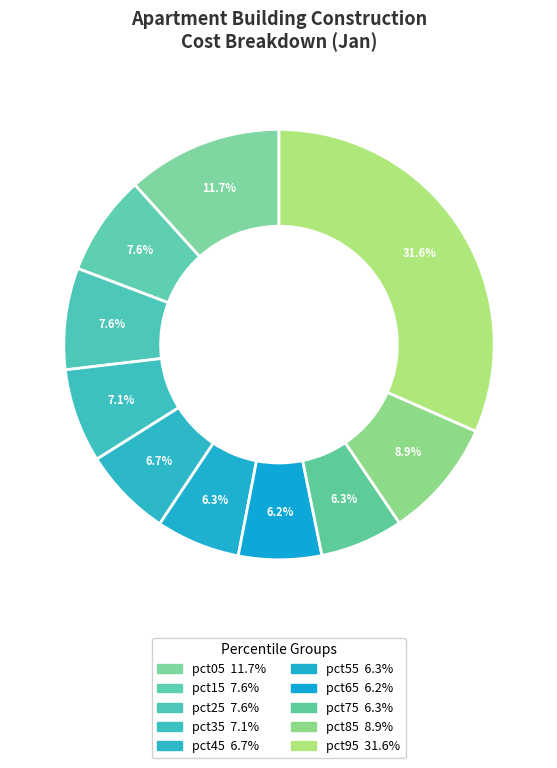

To the nearest percent, what is the difference between the pct15 and pct85 slice percentages?

1%